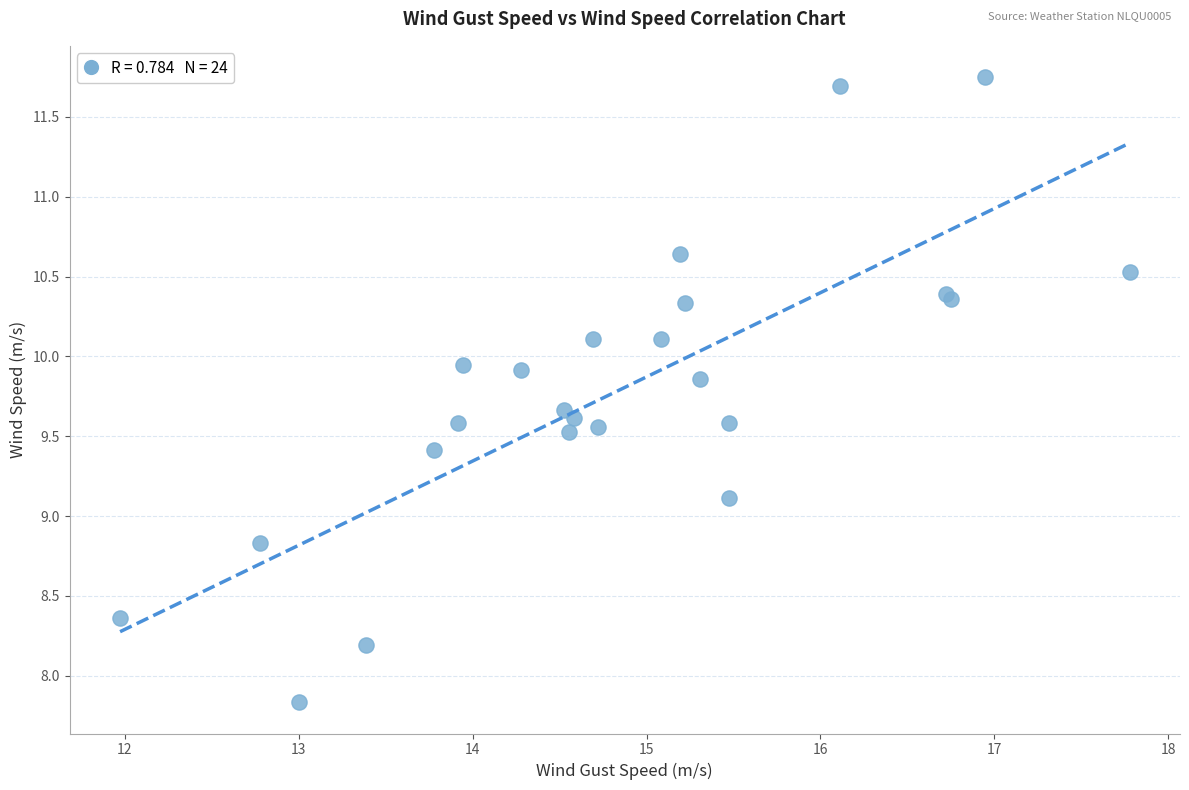

What Y value in the scatter plot is closest to 9?

9.1